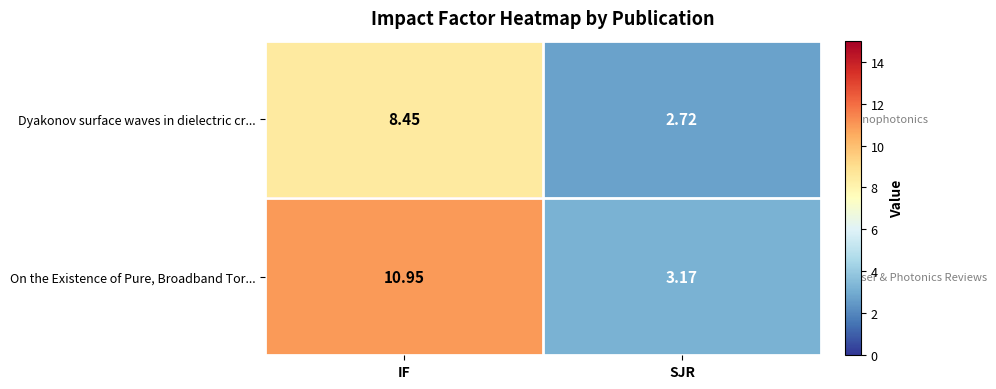

Which series has the widest spread of values?

On the Existence of Pure, Broadband Tor...